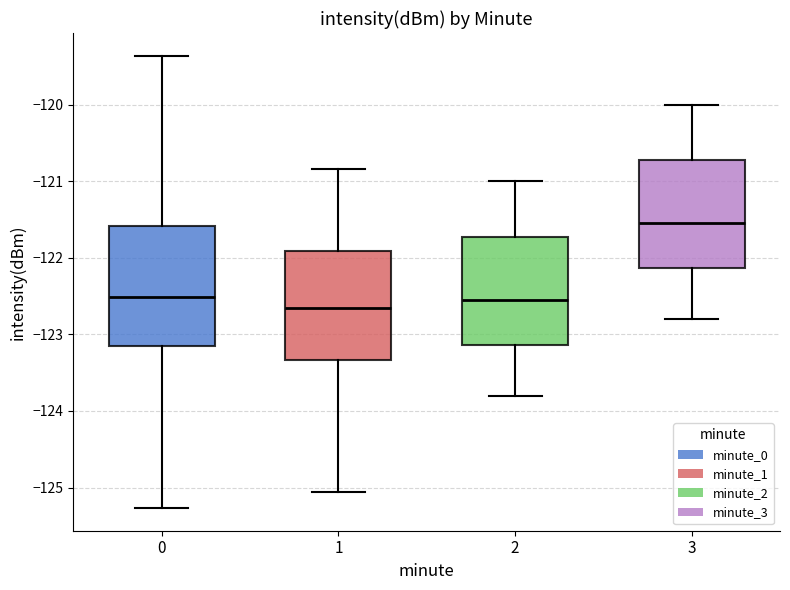

Which box's median line is the lowest?

1